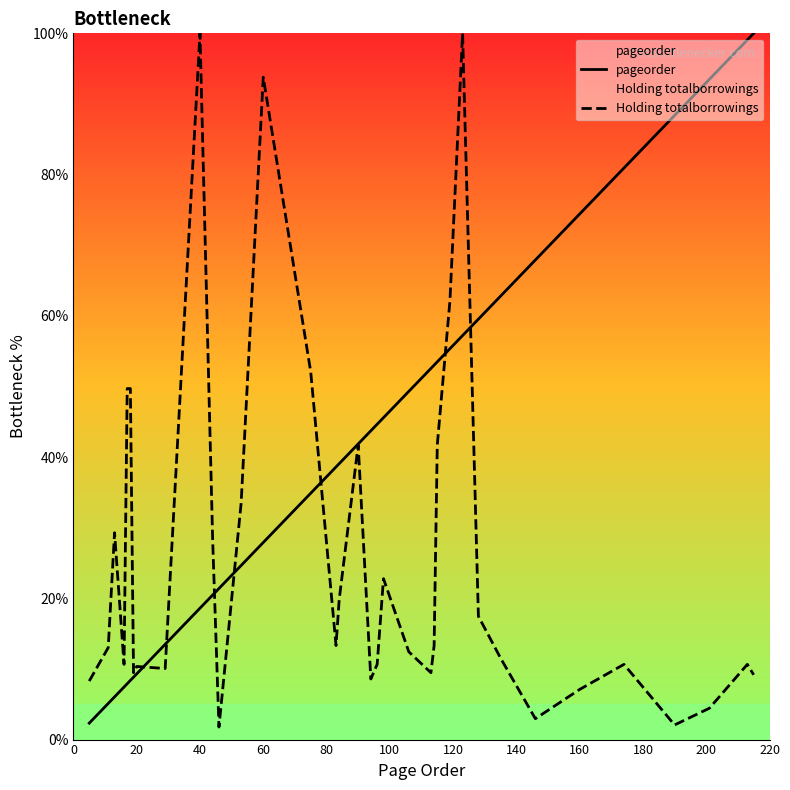

What are all the series names shown in the legend?

pageorder, Holding totalborrowings